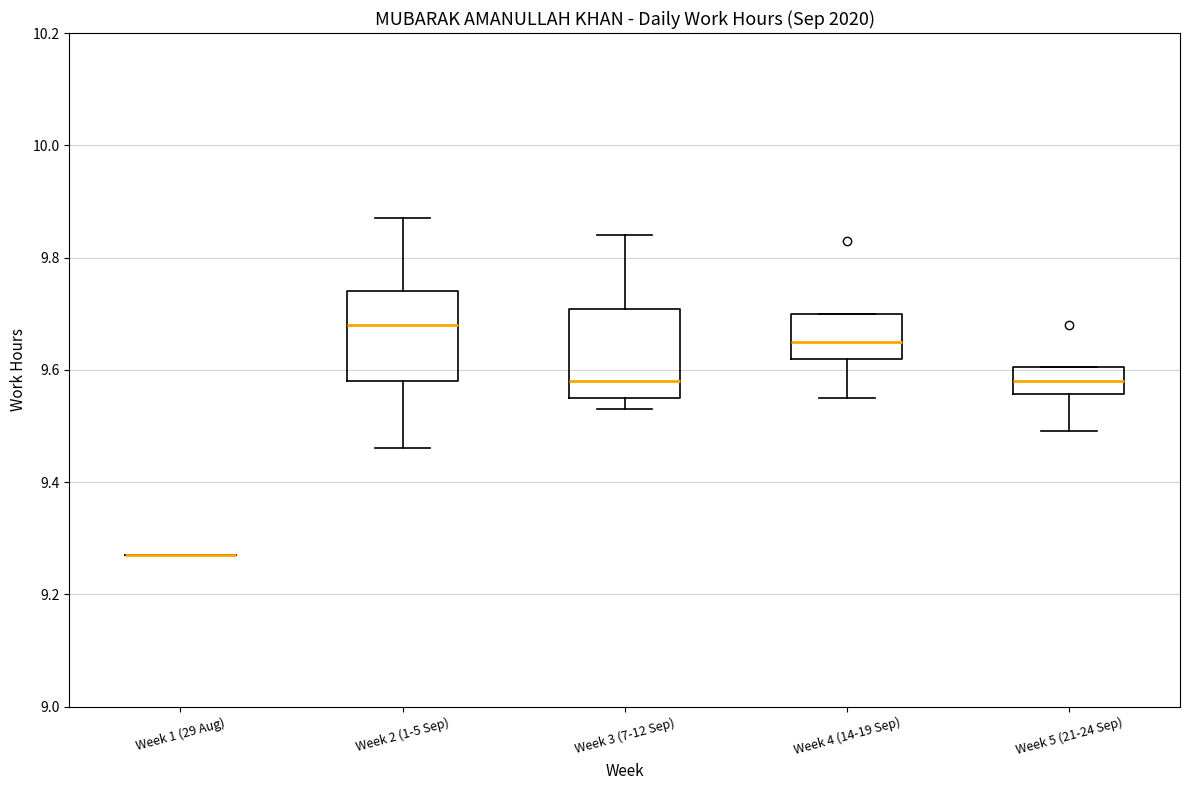

Where is the upper edge of the box for Week 4 (14-19 Sep) on the y-axis? The values are not printed on the chart, so give them approximately, as read against the axis.

9.70